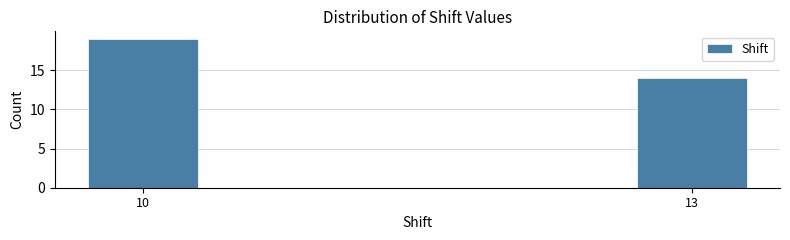

Reading left to right, extract all data points from this chart.

19	14